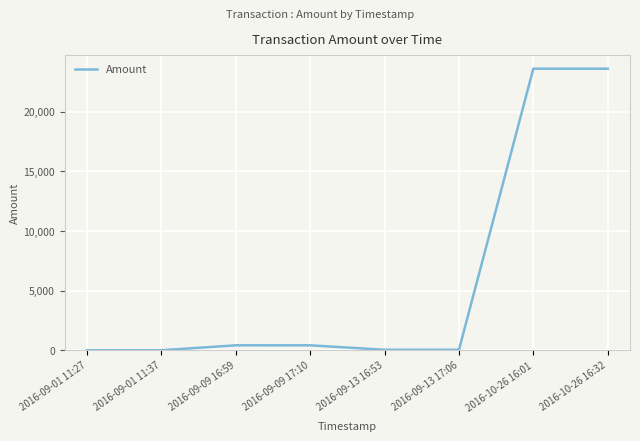

Which has a higher value, 2016-09-09 16:59 or 2016-09-01 11:37?

2016-09-09 16:59